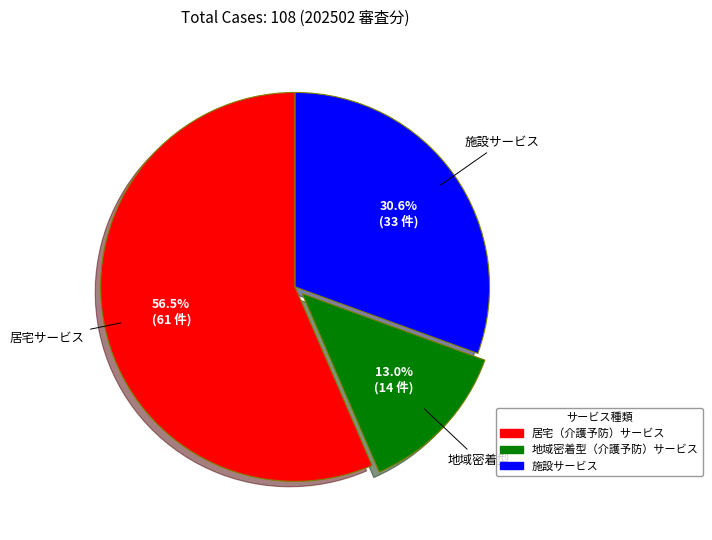

Which has a higher value, 居宅（介護予防）サービス or 施設サービス?

居宅（介護予防）サービス